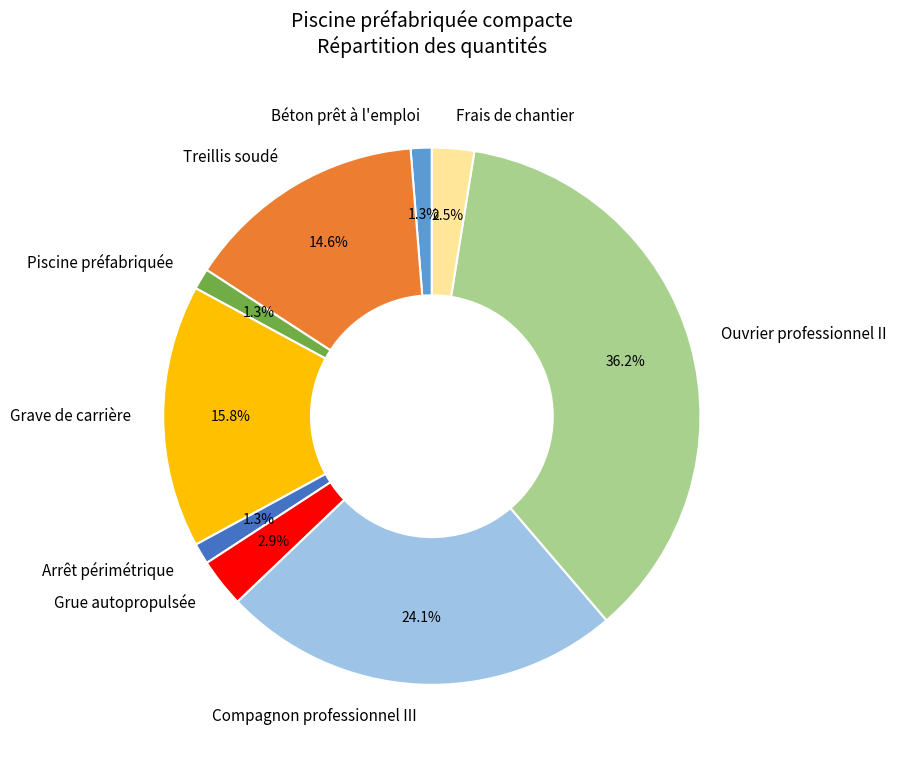

What is the largest slice in the pie chart?

Ouvrier professionnel II